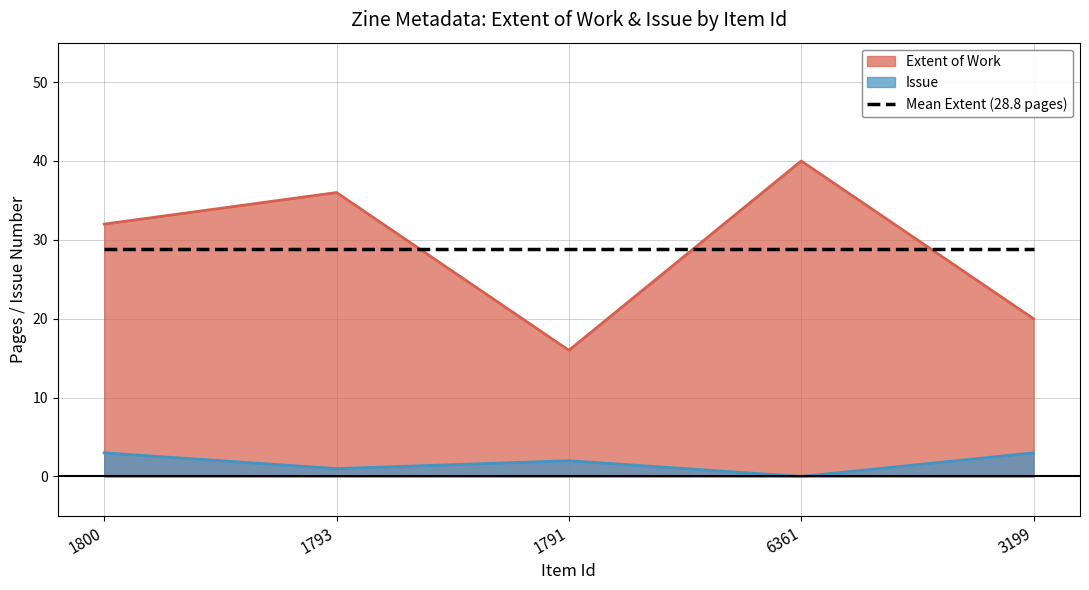

Which series has the widest spread of values?

Extent of Work